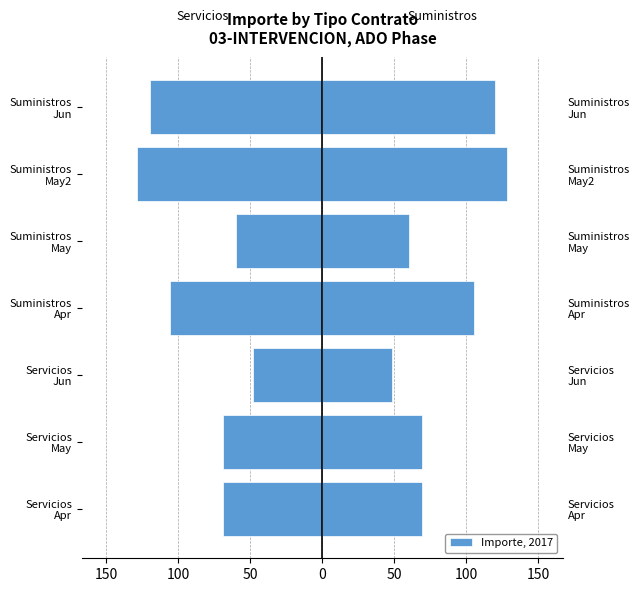

What is the difference between the maximum and minimum values?

80.2